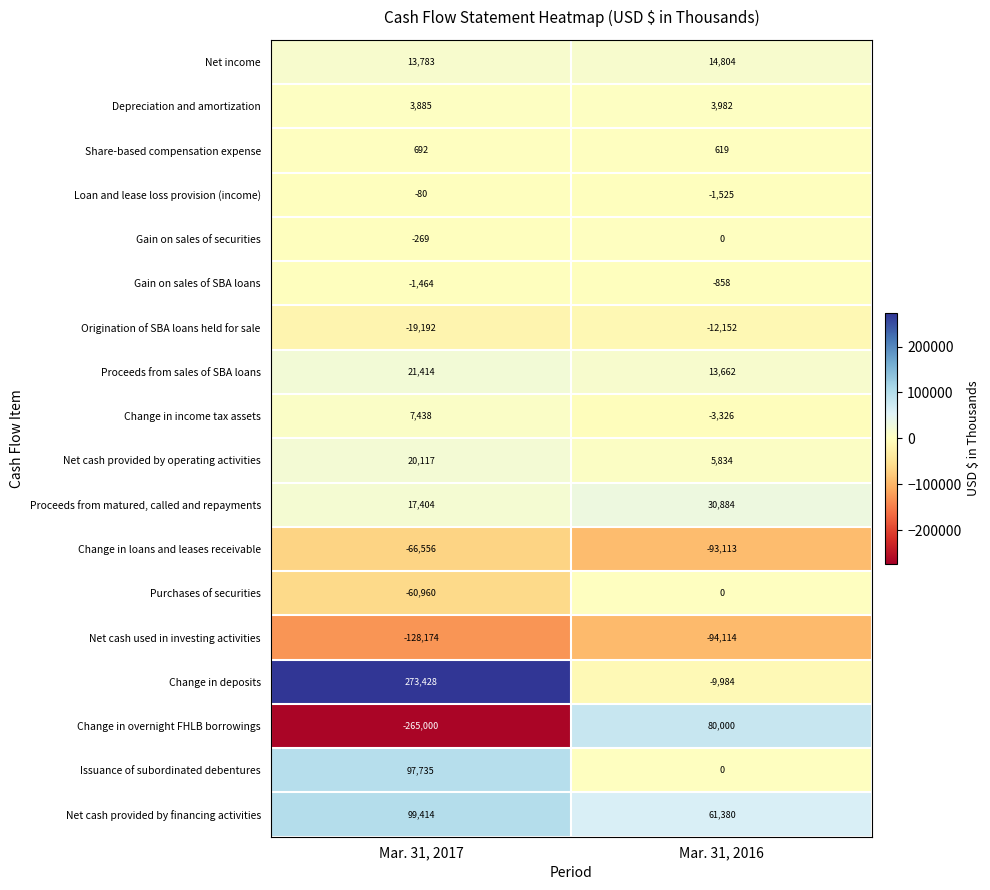

Which series has the largest range (max minus min)?

Change in overnight FHLB borrowings